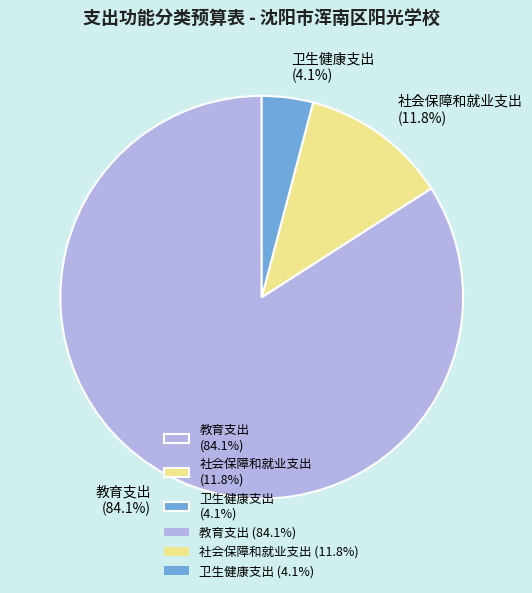

True or false: 教育支出 accounts for 97% of the total.

False